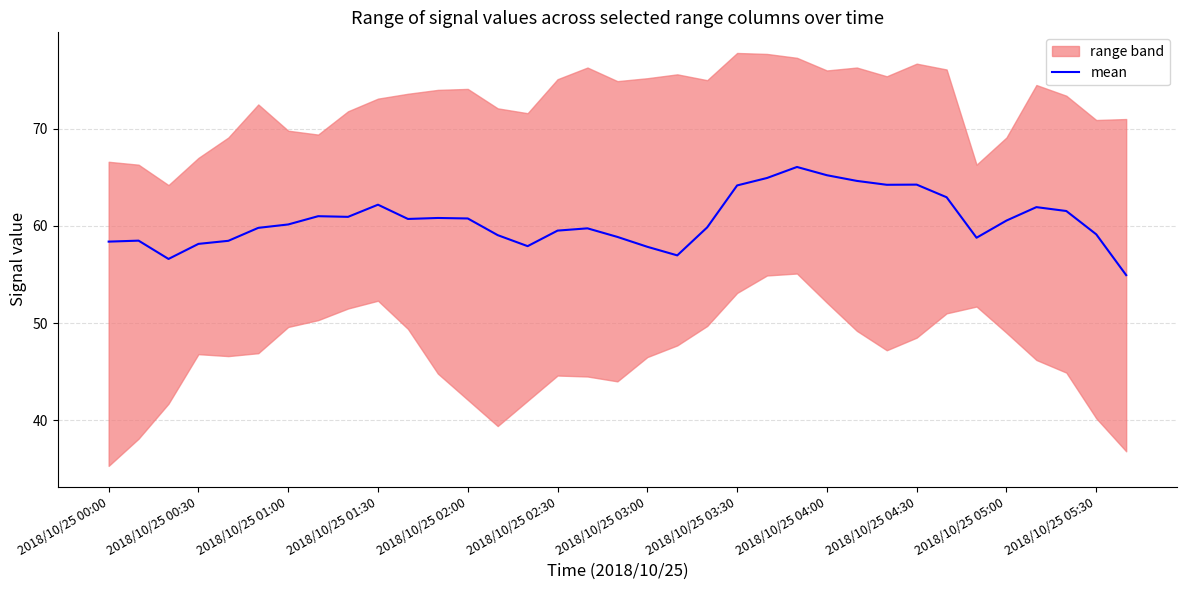

What is the difference between the values at 32 and 19?

4.6